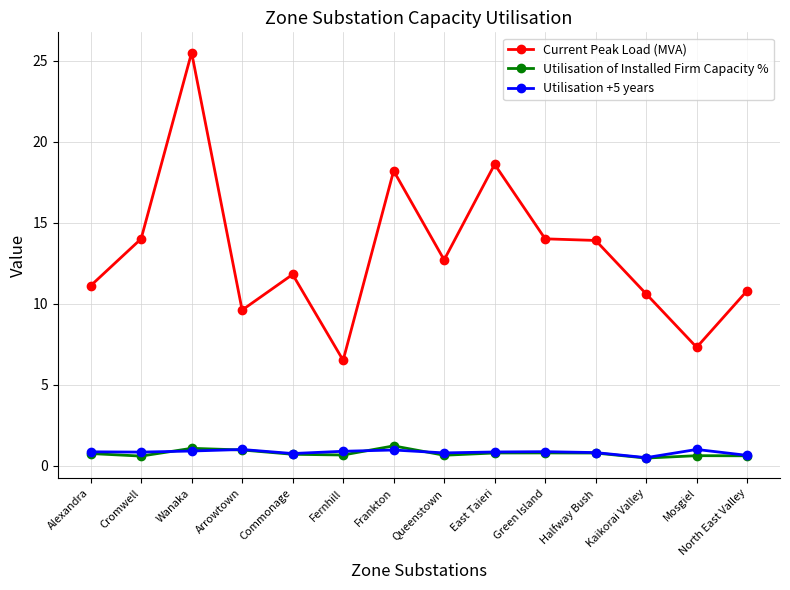

True or false: Current Peak Load (MVA) and Utilisation of Installed Firm Capacity % intersect in this chart.

False